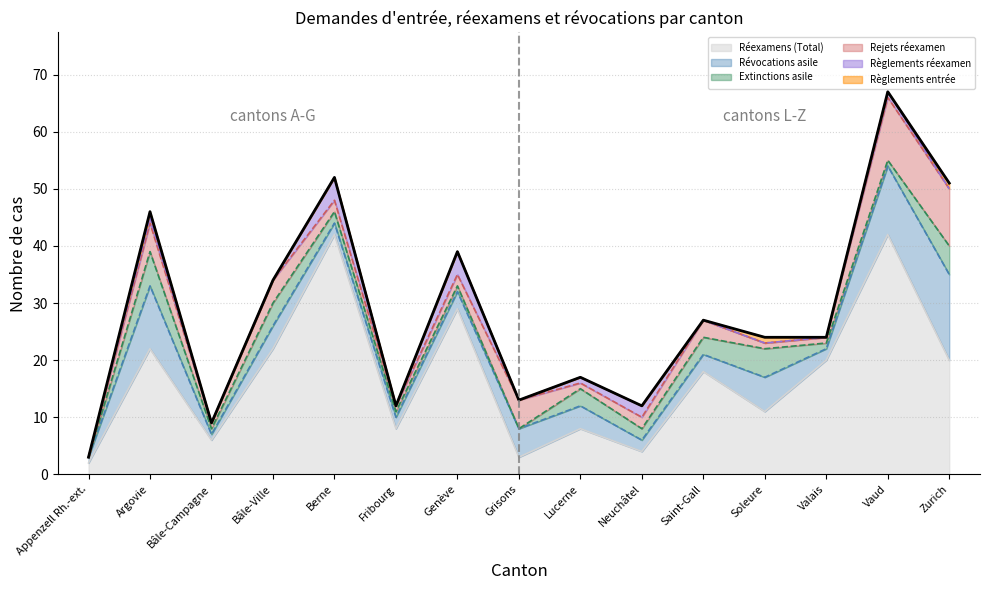

Does the chart display data point markers on the line(s)?

No